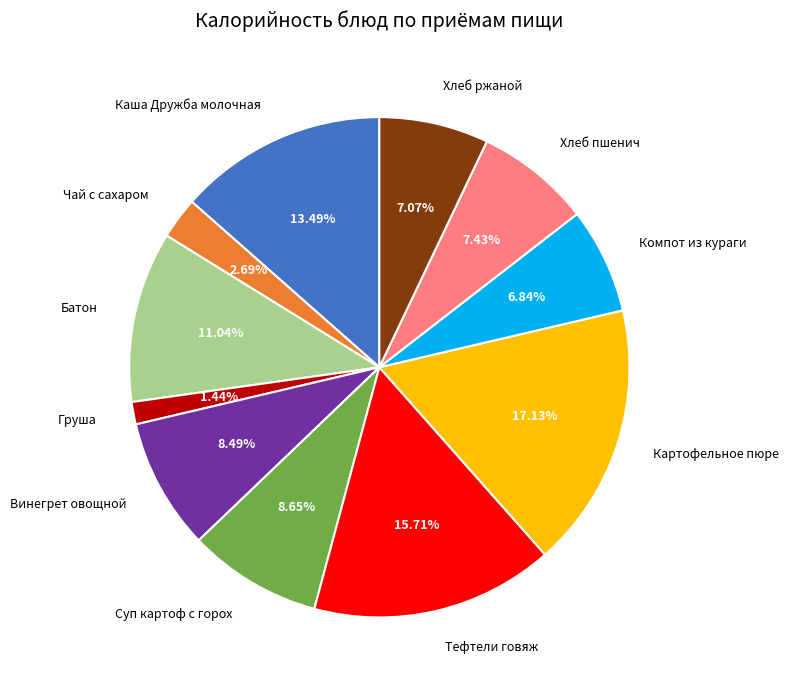

Which category has the smallest portion of the pie?

Груша